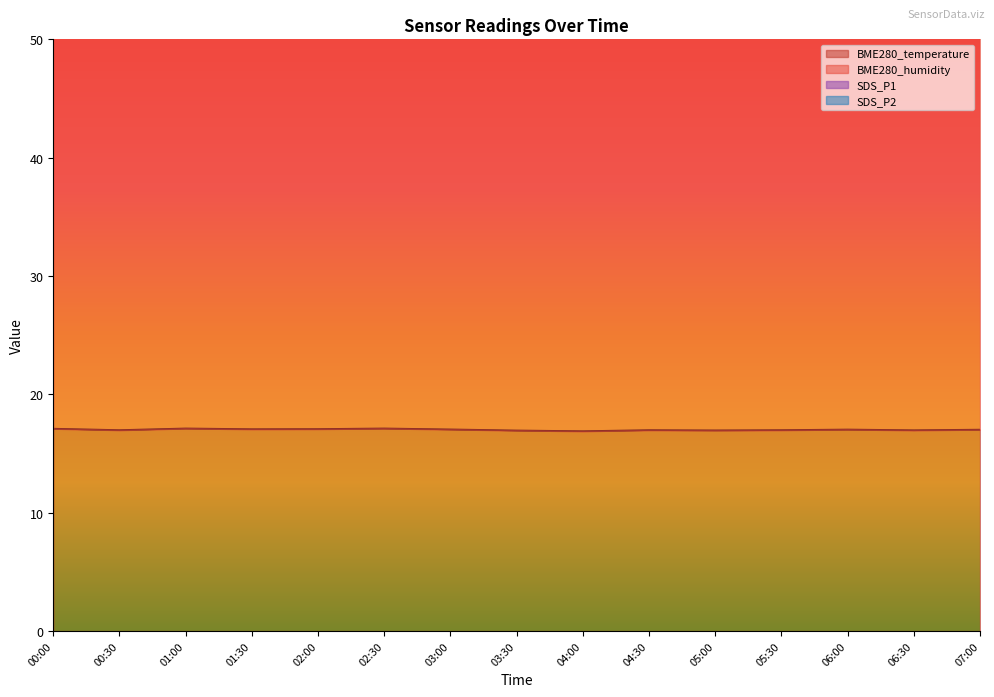

What is the approximate value of BME280_humidity at 04:30?

61.1